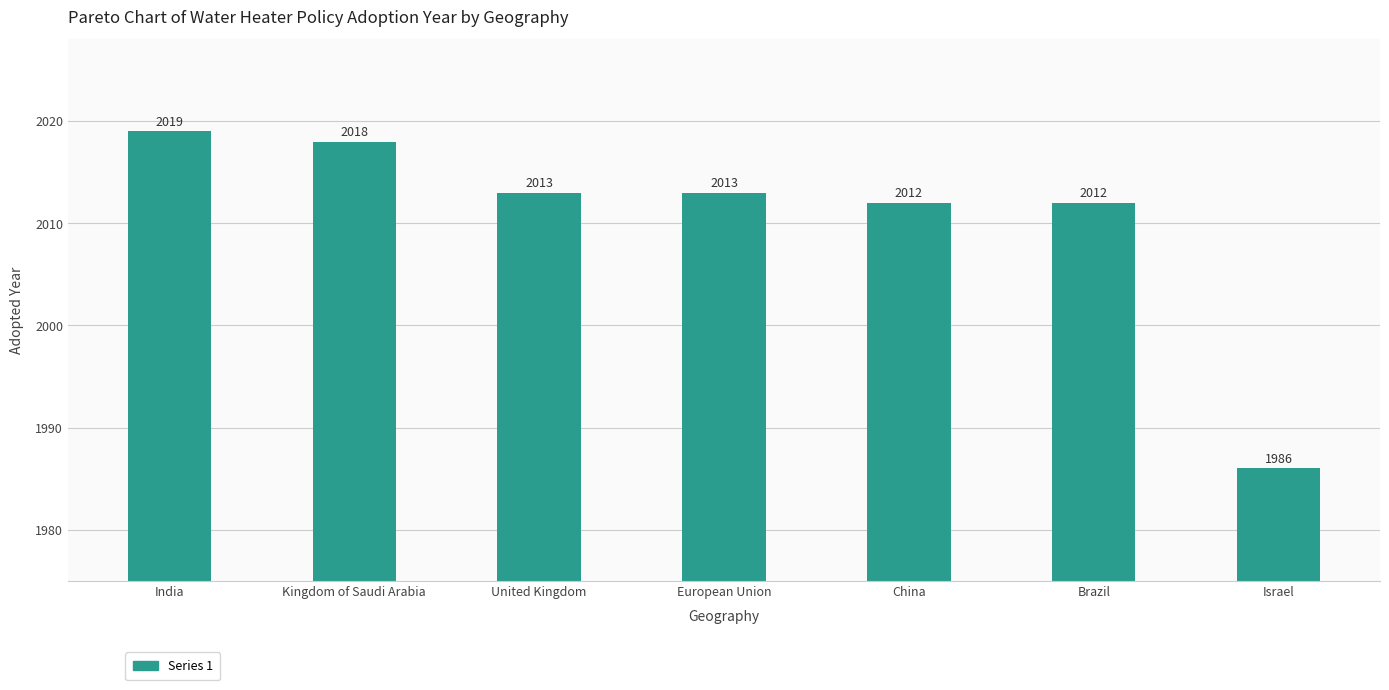

Is it true that the value at India is 3427?

False